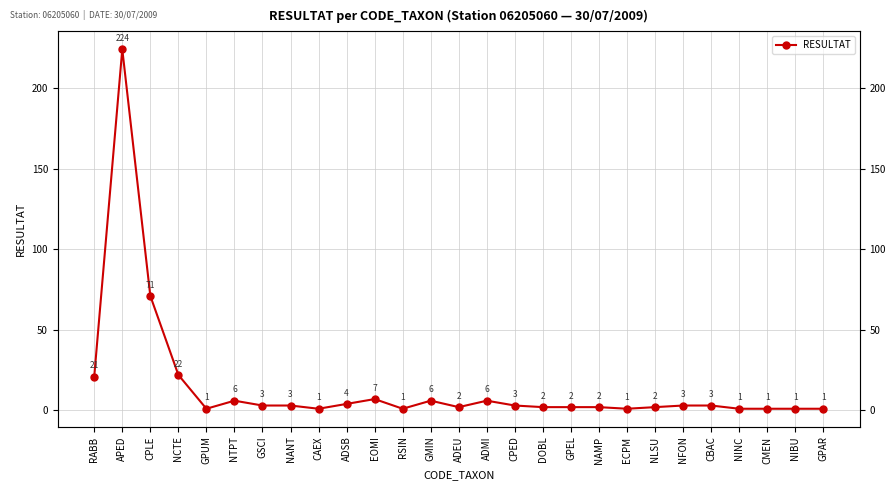

Reading left to right, extract all data points from this chart.

21	224	71	22	1	6	3	3	1	4	7	1	6	2	6	3	2	2	2	1	2	3	3	1	1	1	1